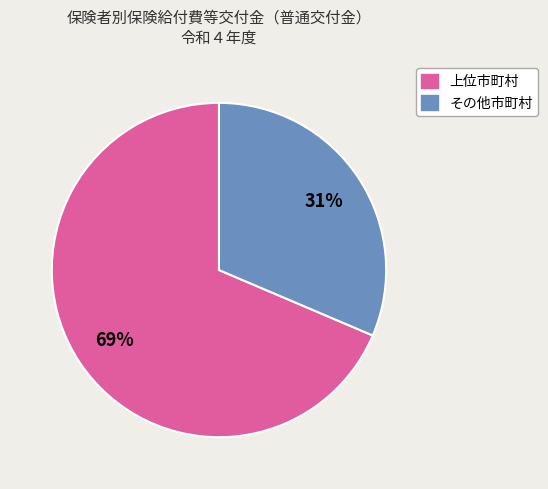

Is there any slice that represents more than half of the pie?

Yes